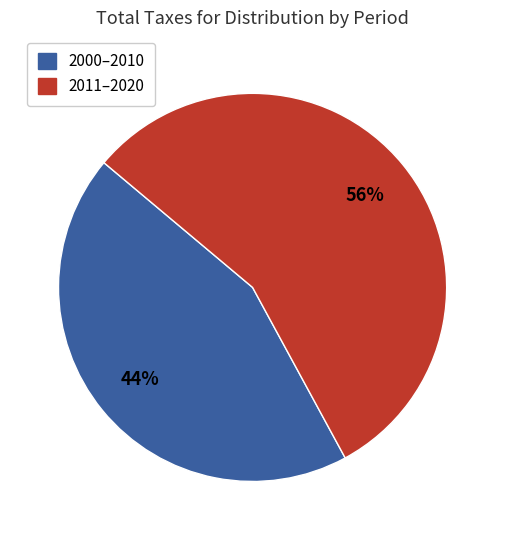

Is there any slice that represents more than half of the pie?

Yes